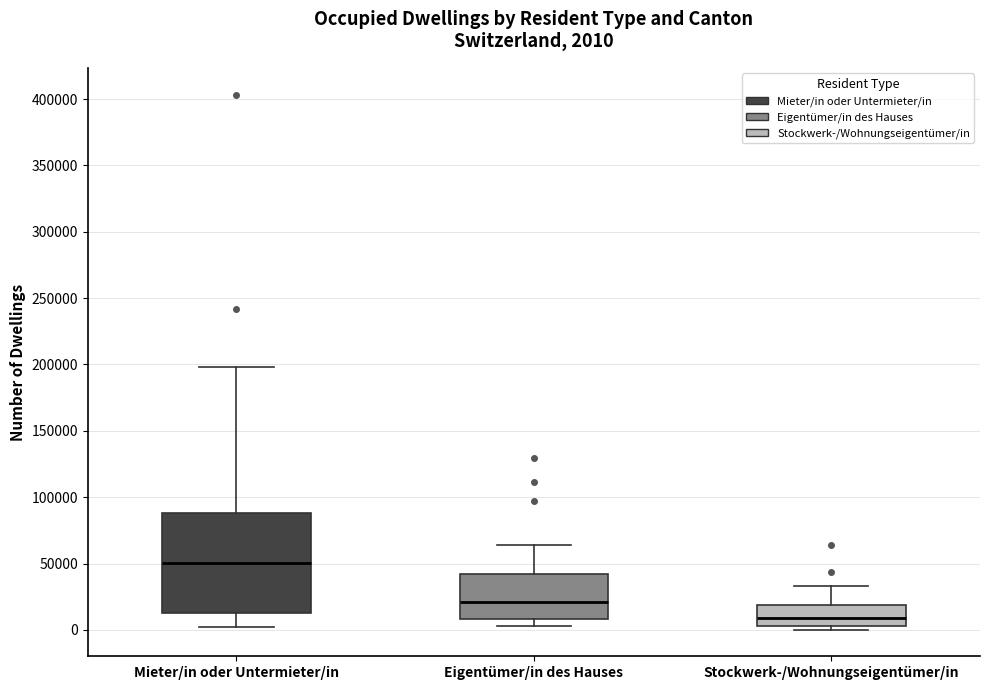

Which box's median line is the highest?

Mieter/in oder Untermieter/in